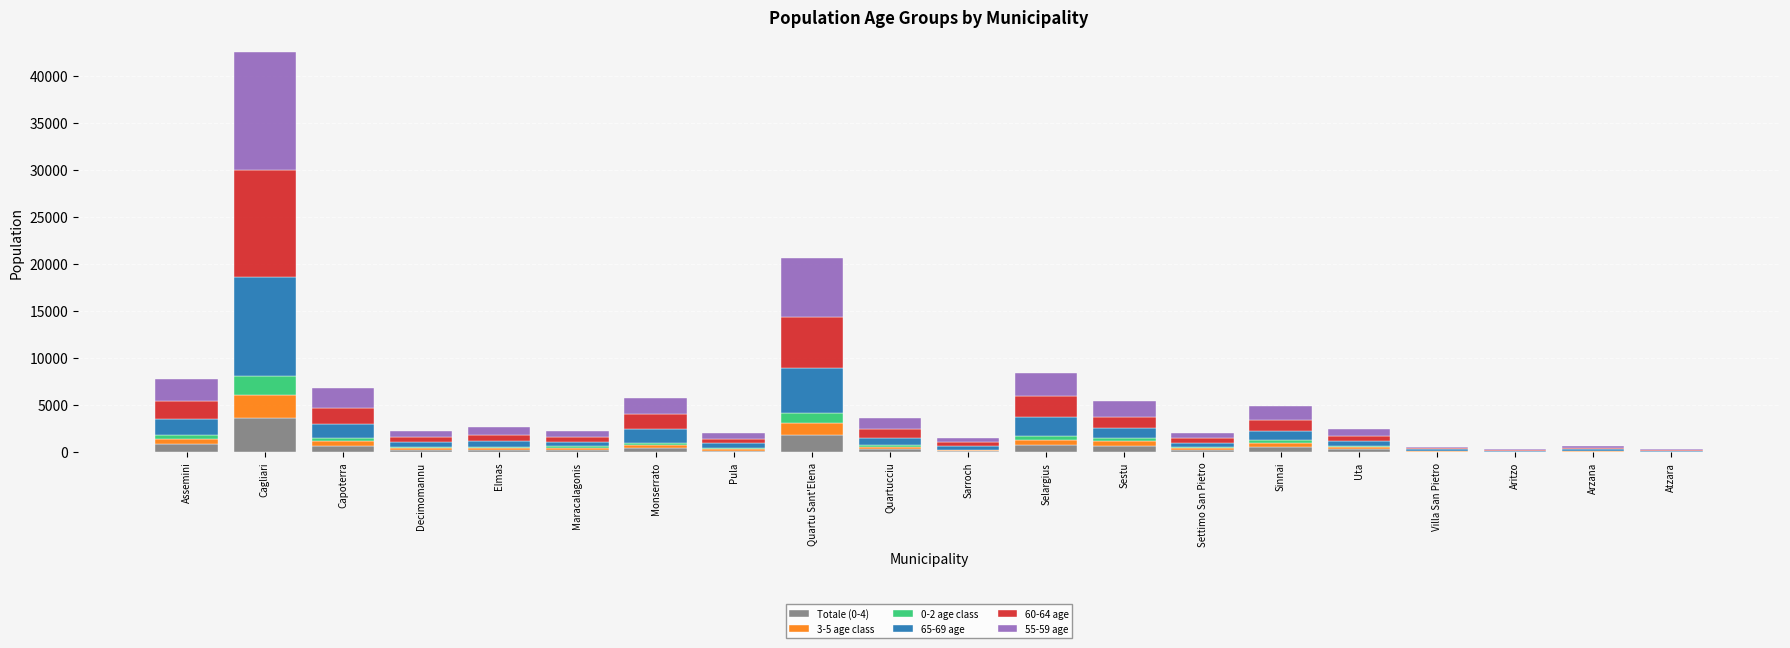

Are the bars grouped side by side (vs. stacked)?

No